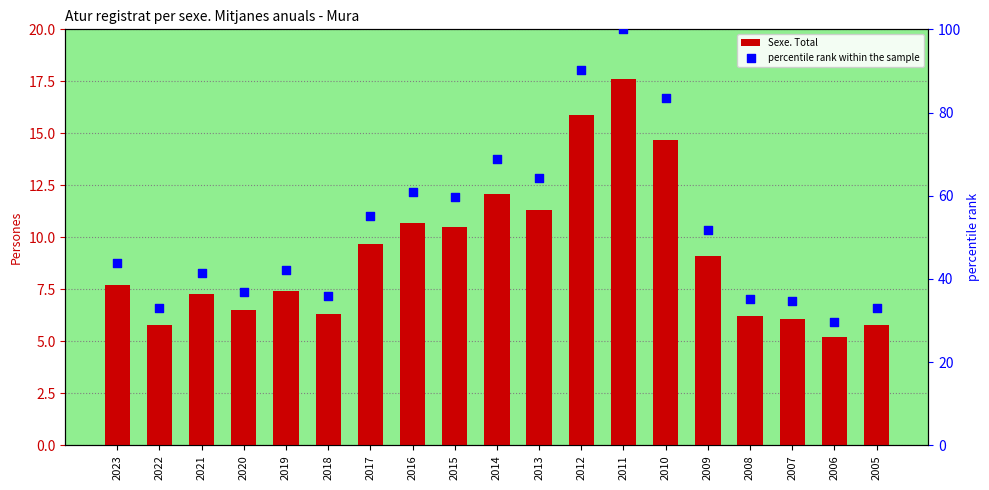

Which series reaches the maximum Y coordinate?

percentile rank within the sample